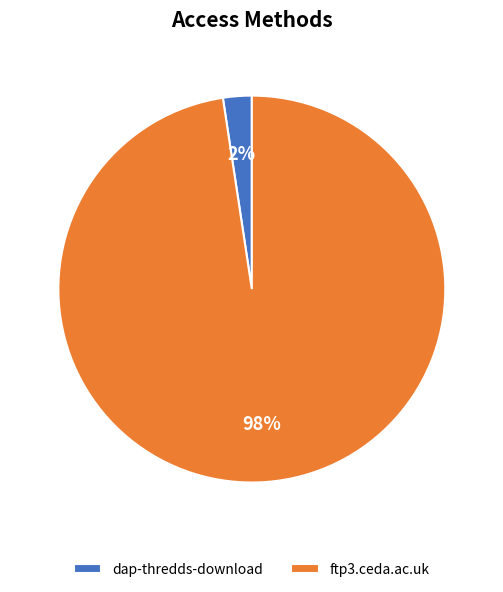

Count the number of slices in the pie.

2